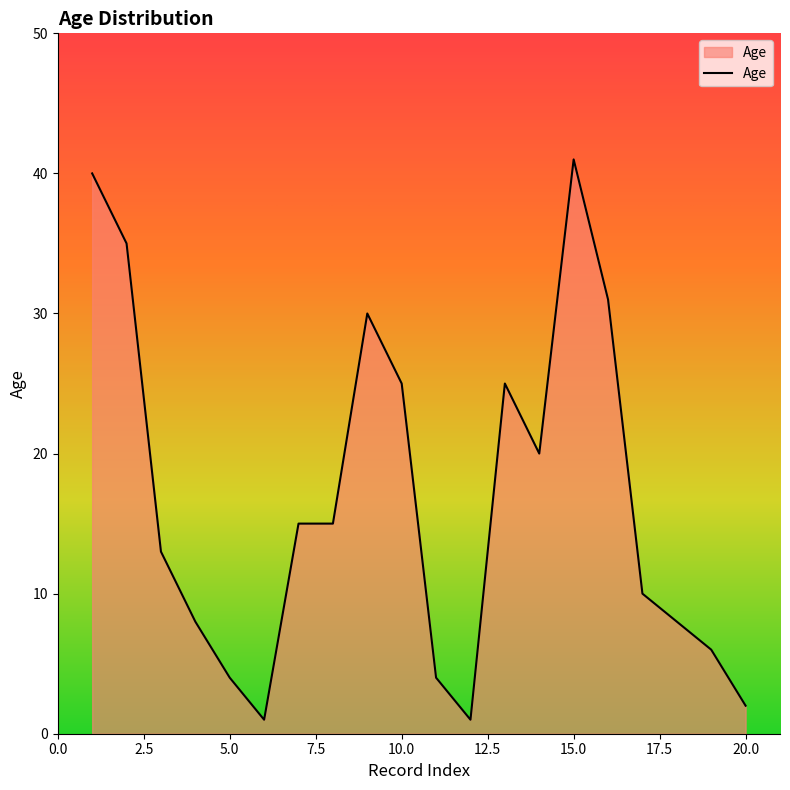

What is the greatest value displayed?

41